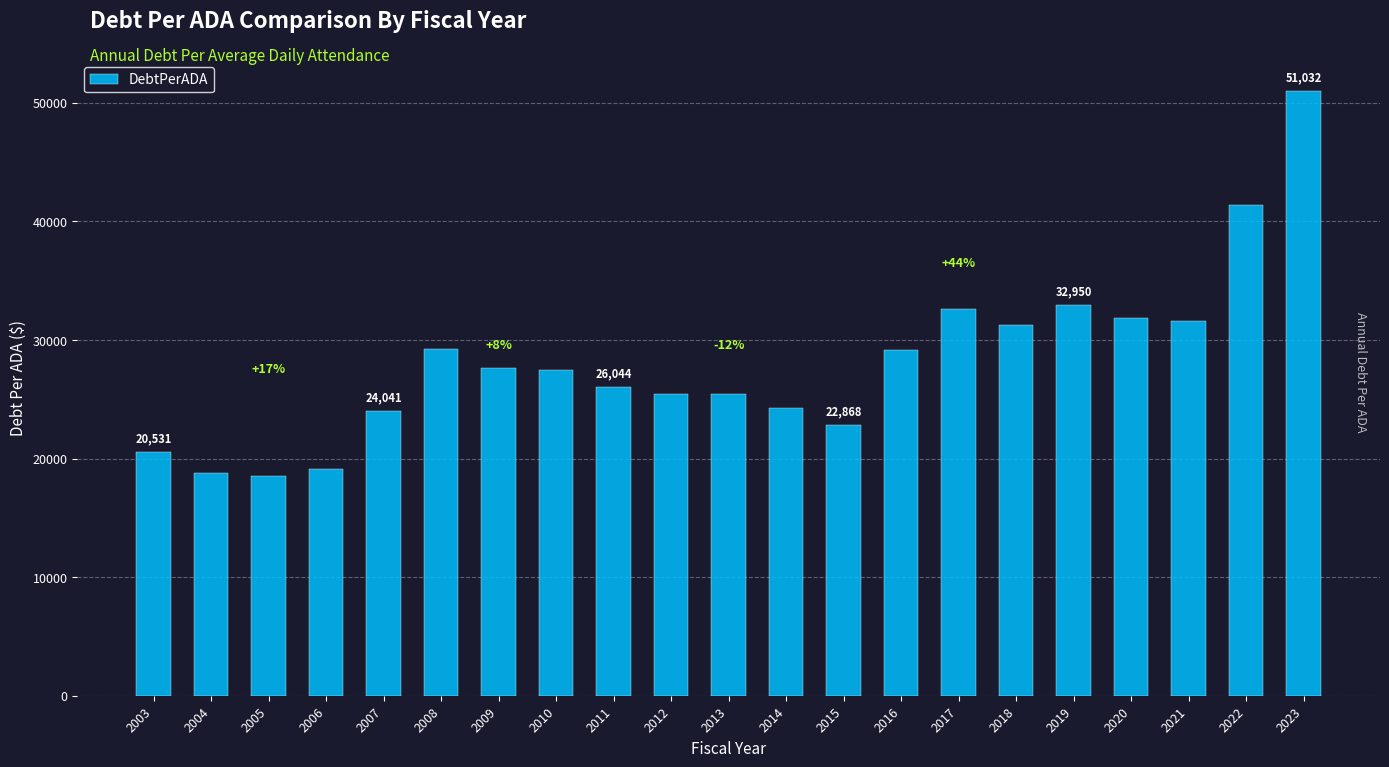

Which label corresponds to the largest value in the chart?

2023